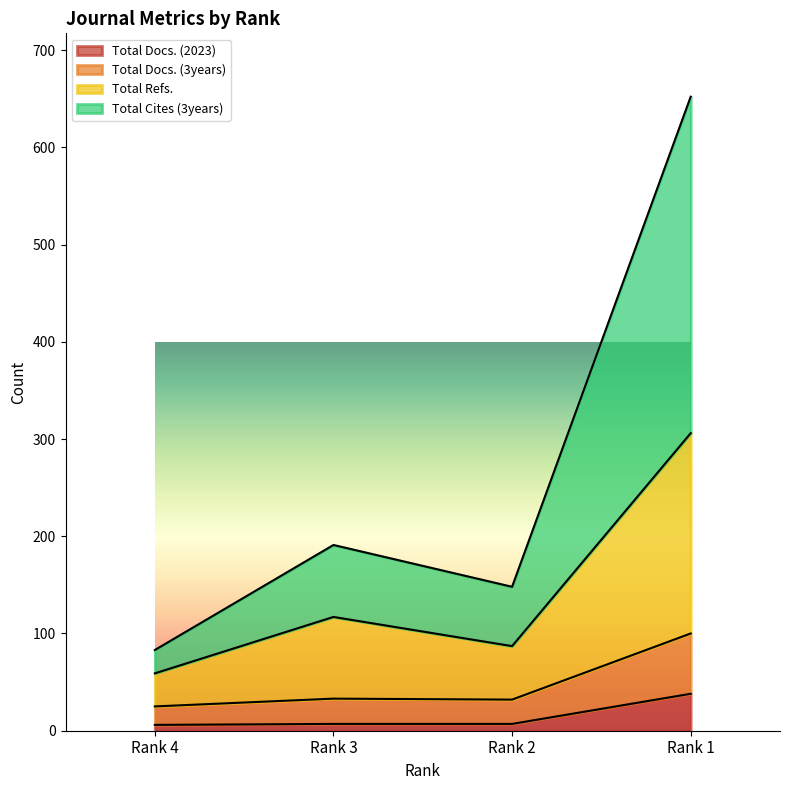

At which category does the chart reach its minimum across all series?

Rank 4